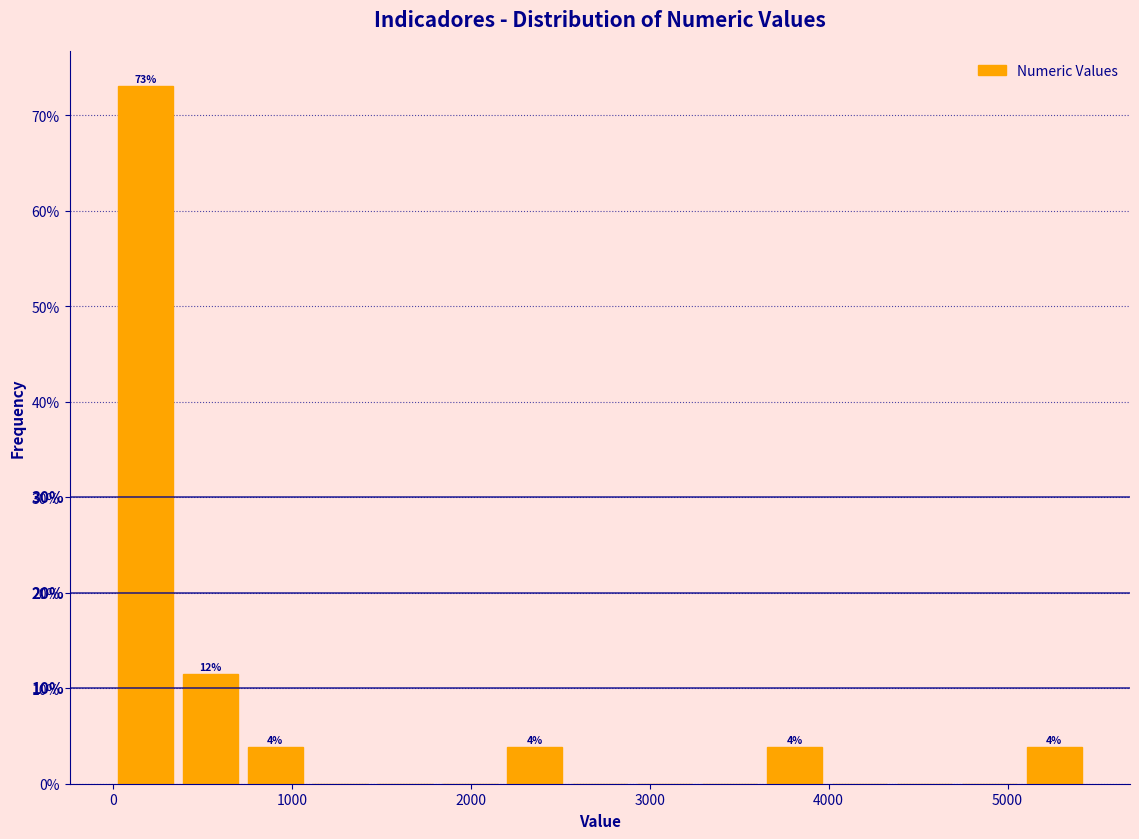

Read against the x-axis, roughly where is the centre of the tallest bar?

200